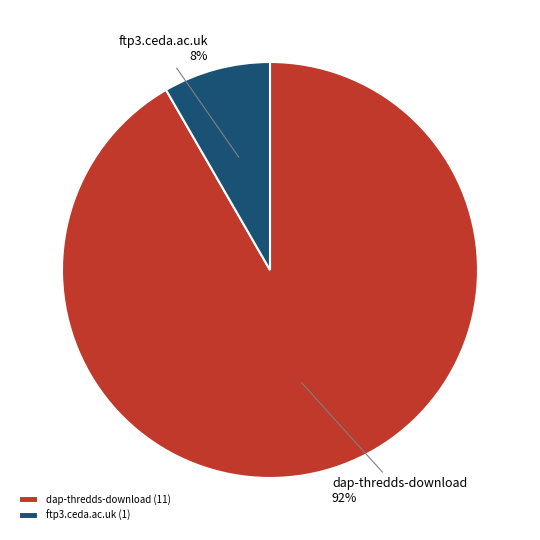

Which slice is the largest?

dap-thredds-download